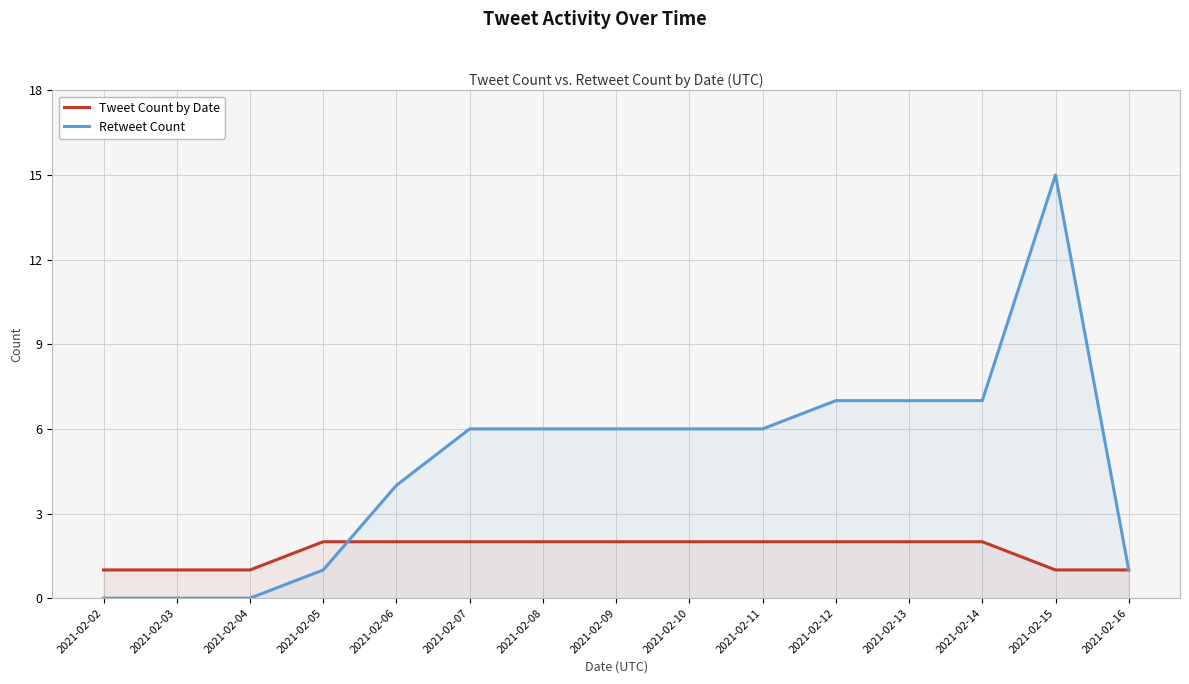

List the series in order of their peak value, highest first.

Retweet Count, Tweet Count by Date